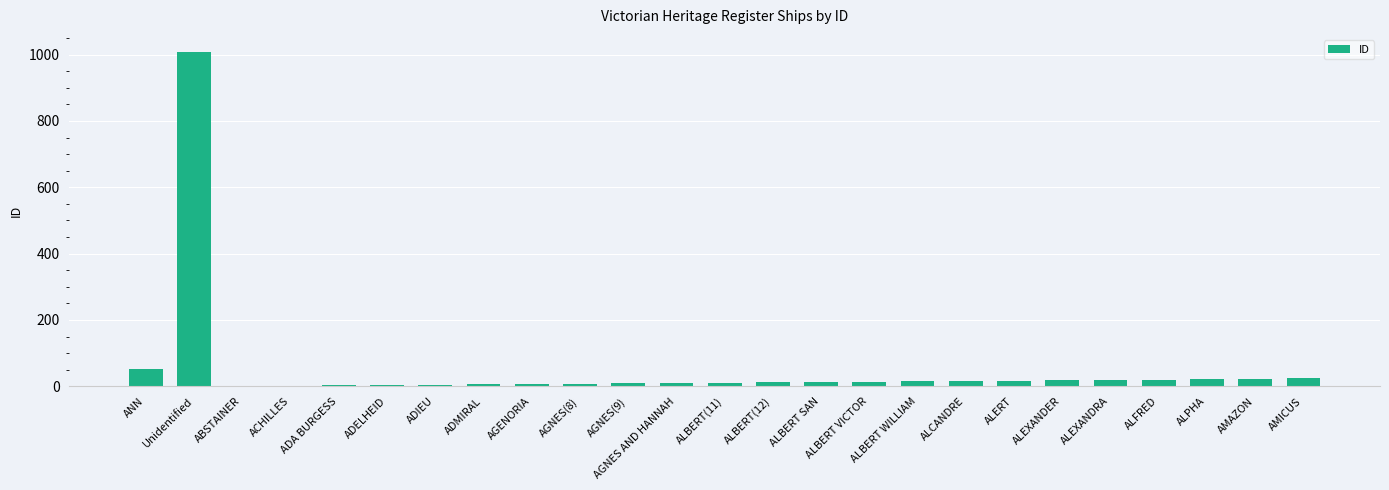

Where is the data nearest to the value 505?

ANN